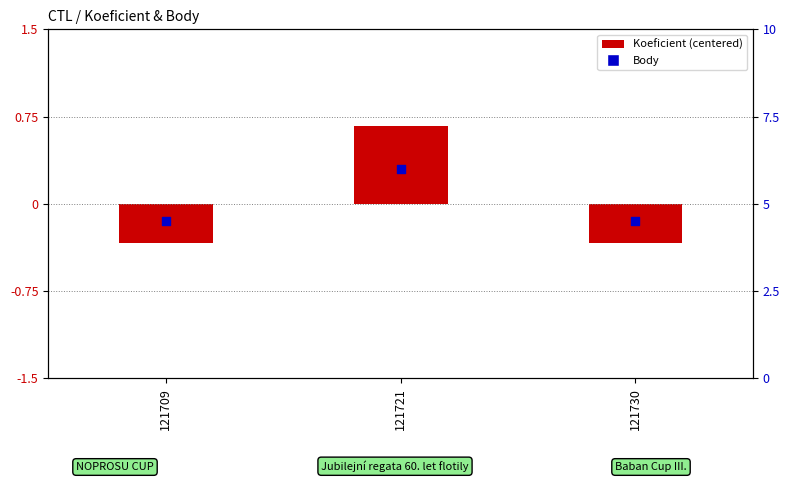

At which category is the sum across all series the highest?

121721